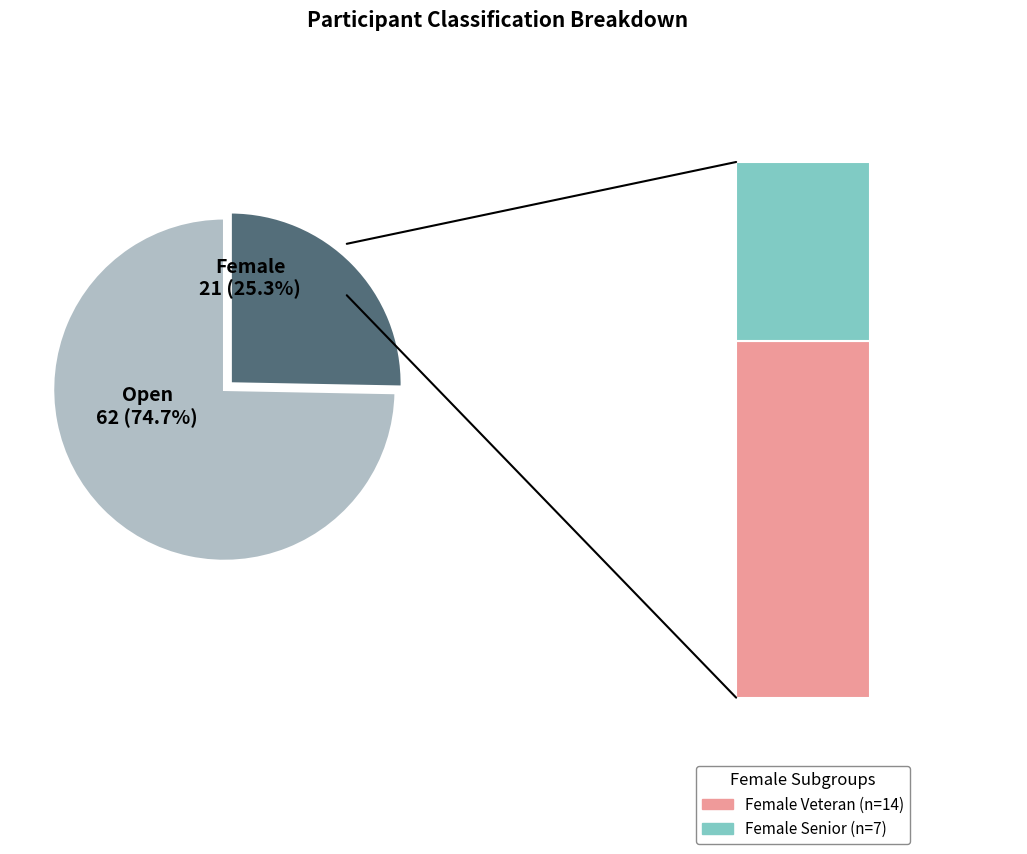

What percentage is the Open slice, to the nearest percent?

75%